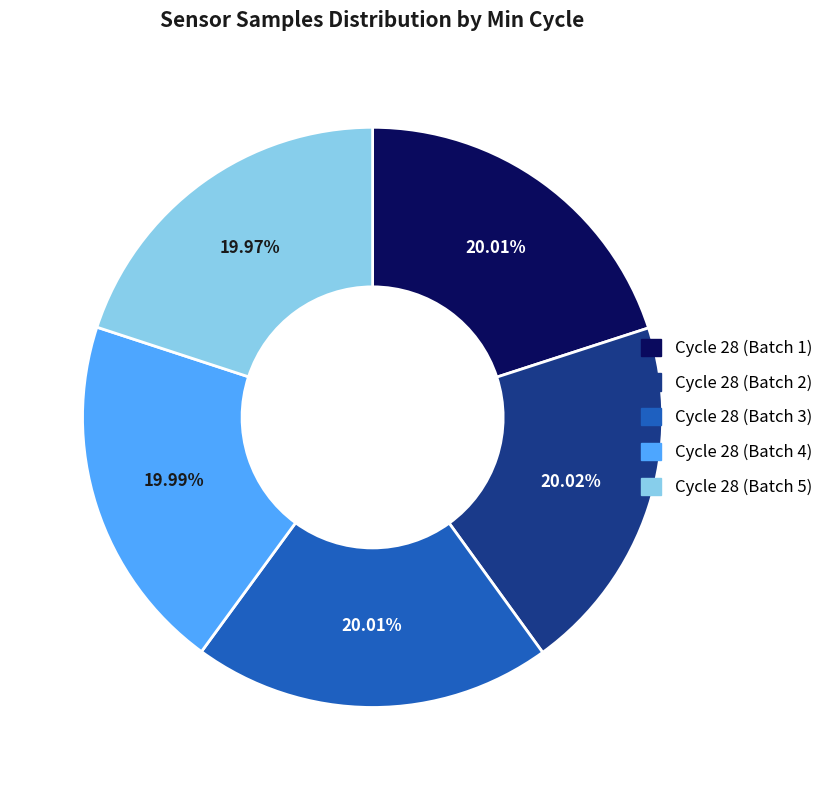

How many segments does this pie chart have?

5